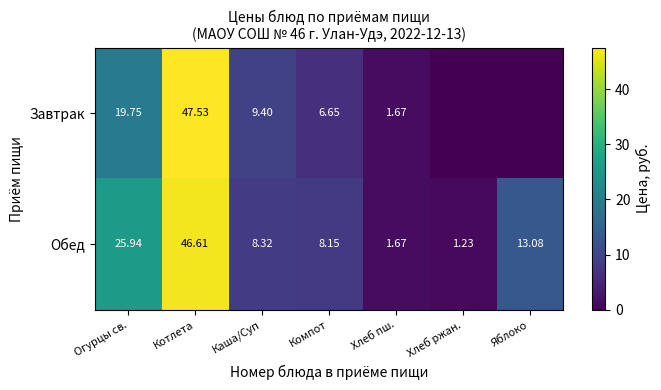

Count the number of categories in the chart.

7